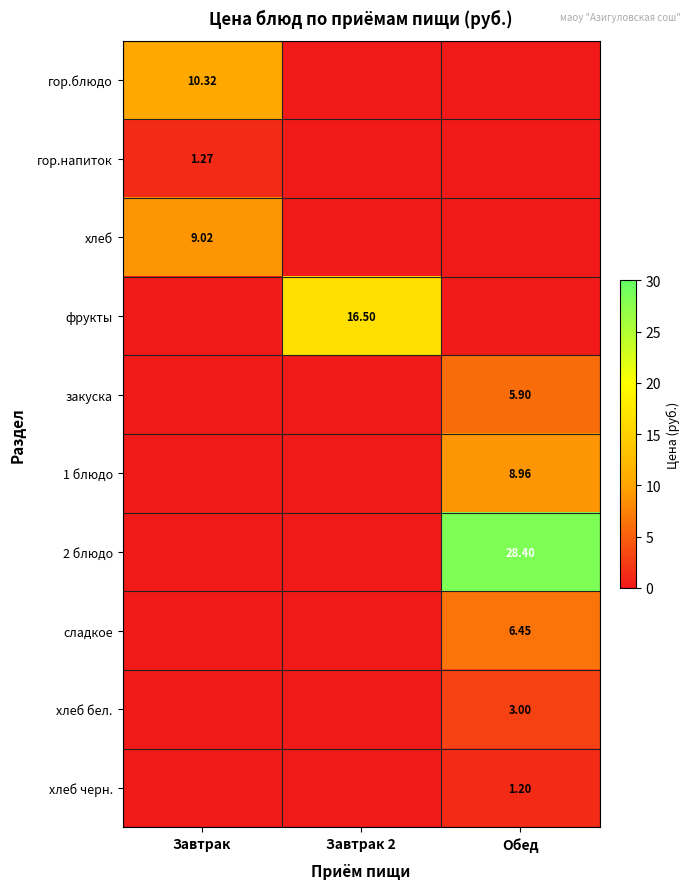

Is it true that гор.напиток equals -0.8 at Обед?

False